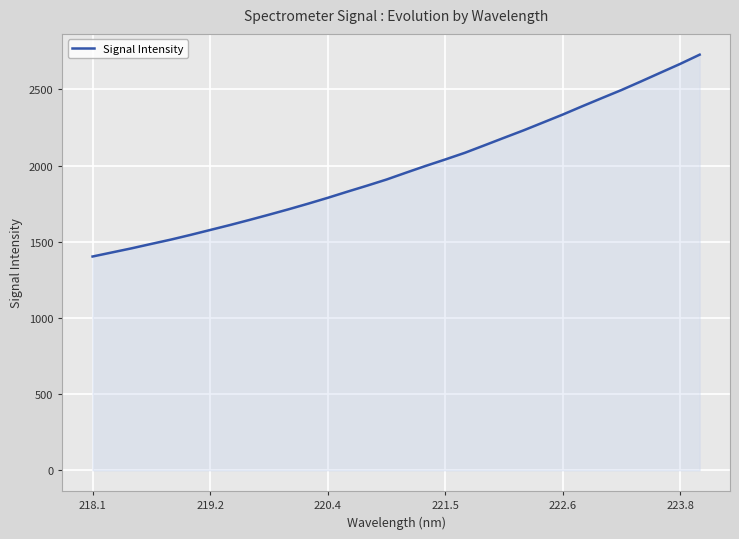

What is the smallest value displayed?

1403.0